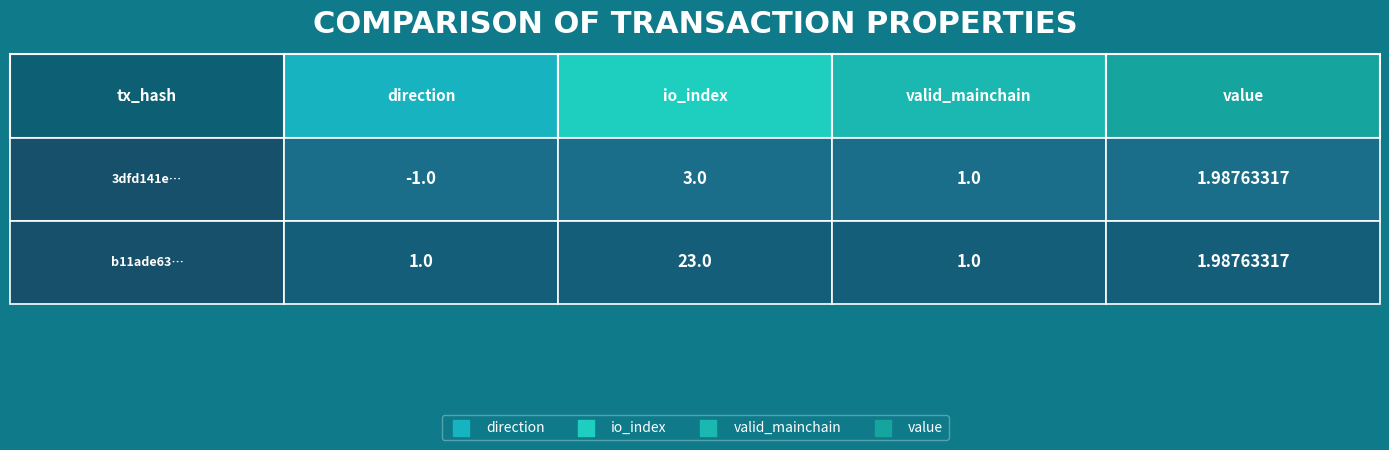

Reading left to right, list all the values displayed in this chart.

3dfd141ea60f2084a3c4b481af6fafb4d02763e: -1.0	3.0	1.0	2.0
b11ade63d0518cff3699d4b6d3fc16a4fa678fd: 1.0	23.0	1.0	2.0